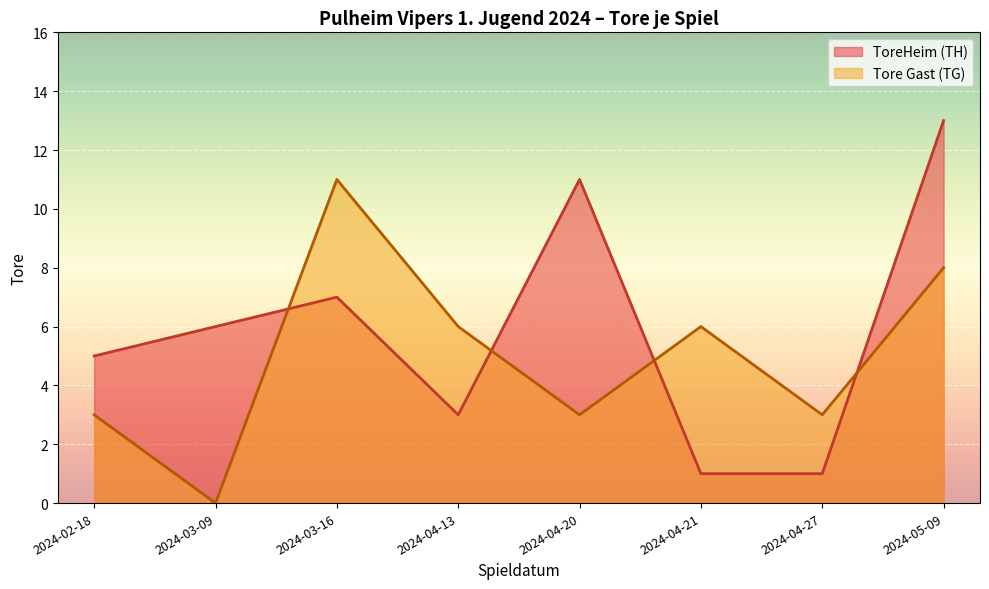

What are all the series names shown in the legend?

ToreHeim (TH), Tore Gast (TG)